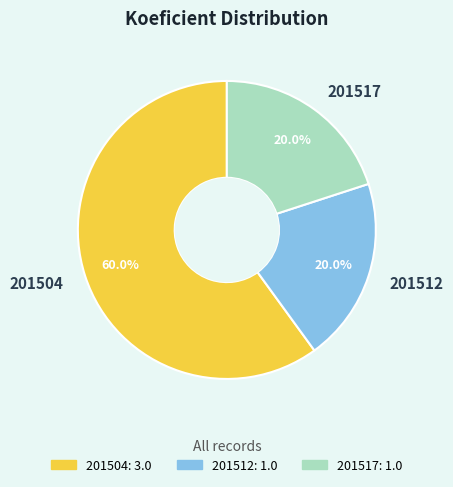

What percentage is the 201512 slice, to the nearest percent?

20%